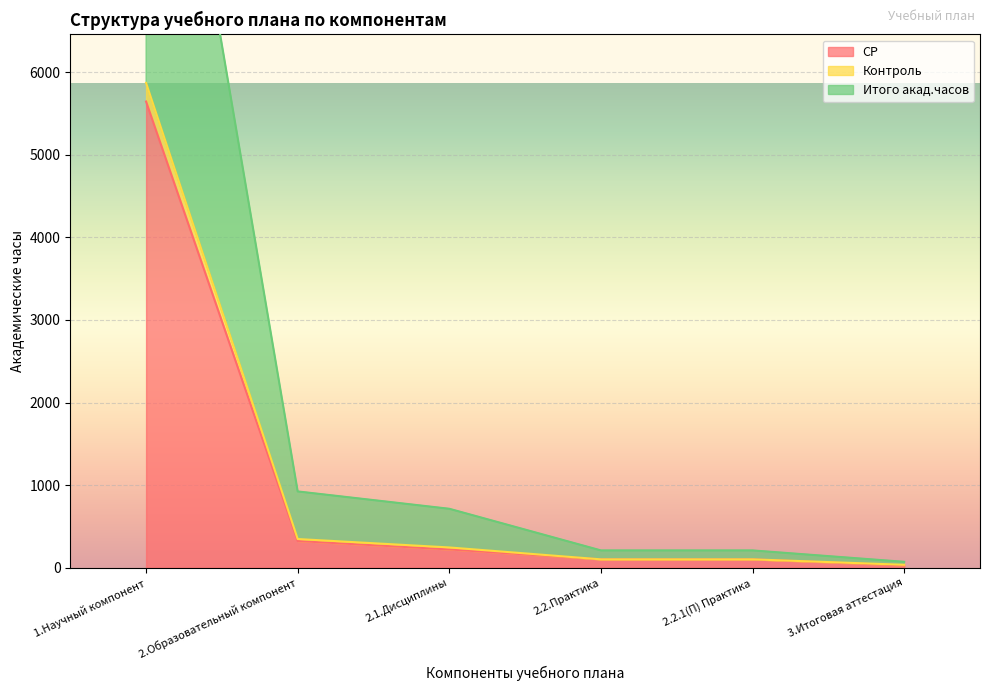

Which category has the lowest value in the По плану series?

3.Итоговая аттестация